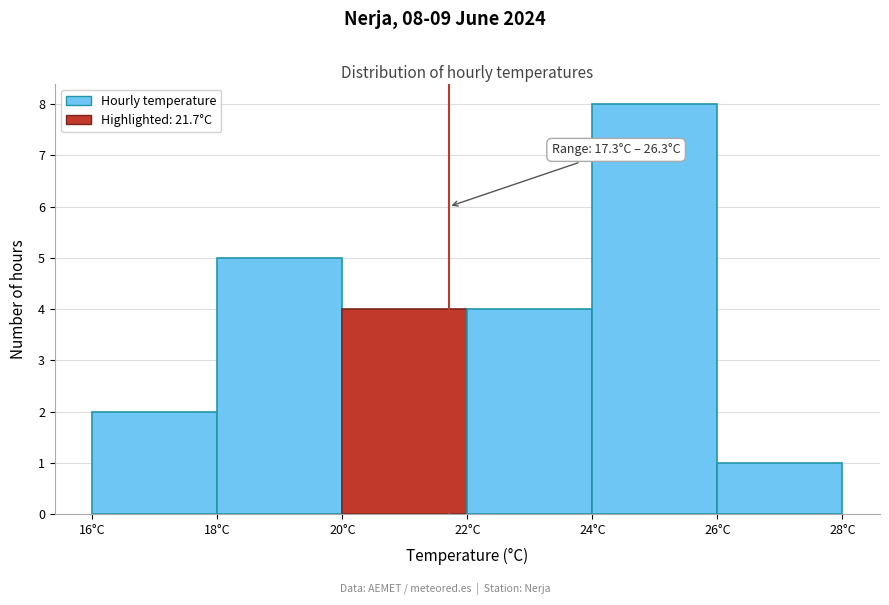

Over which range of the x-axis is the bar tallest?

24 to 26